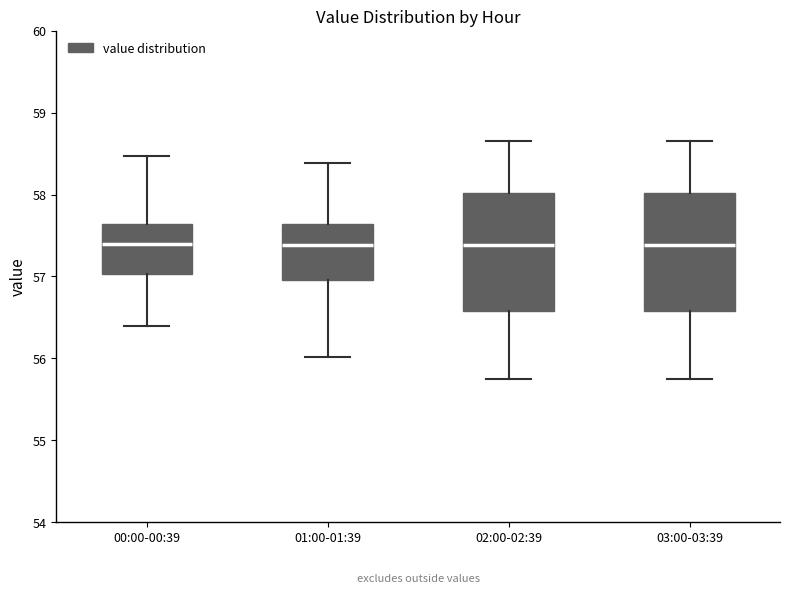

Where is the upper edge of the box for 01:00-01:39 on the y-axis? The values are not printed on the chart, so give them approximately, as read against the axis.

57.6